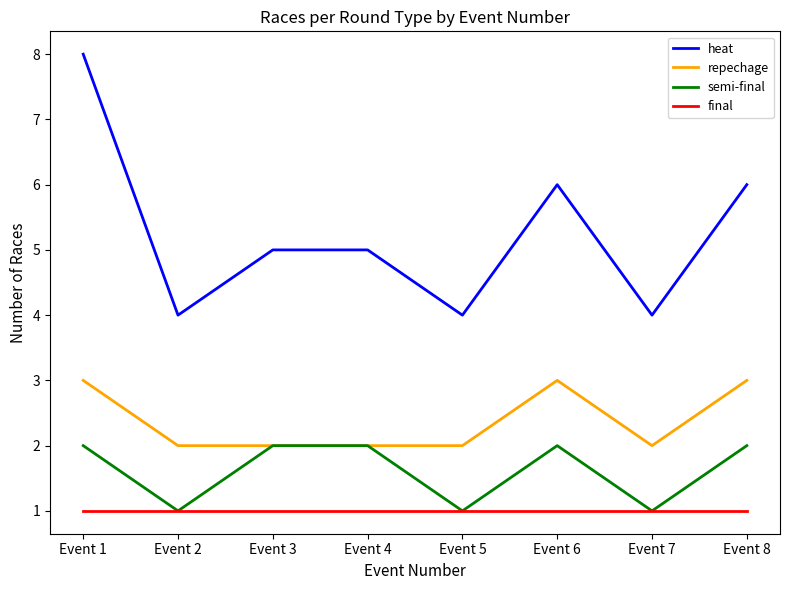

Which series has the widest spread of values?

heat